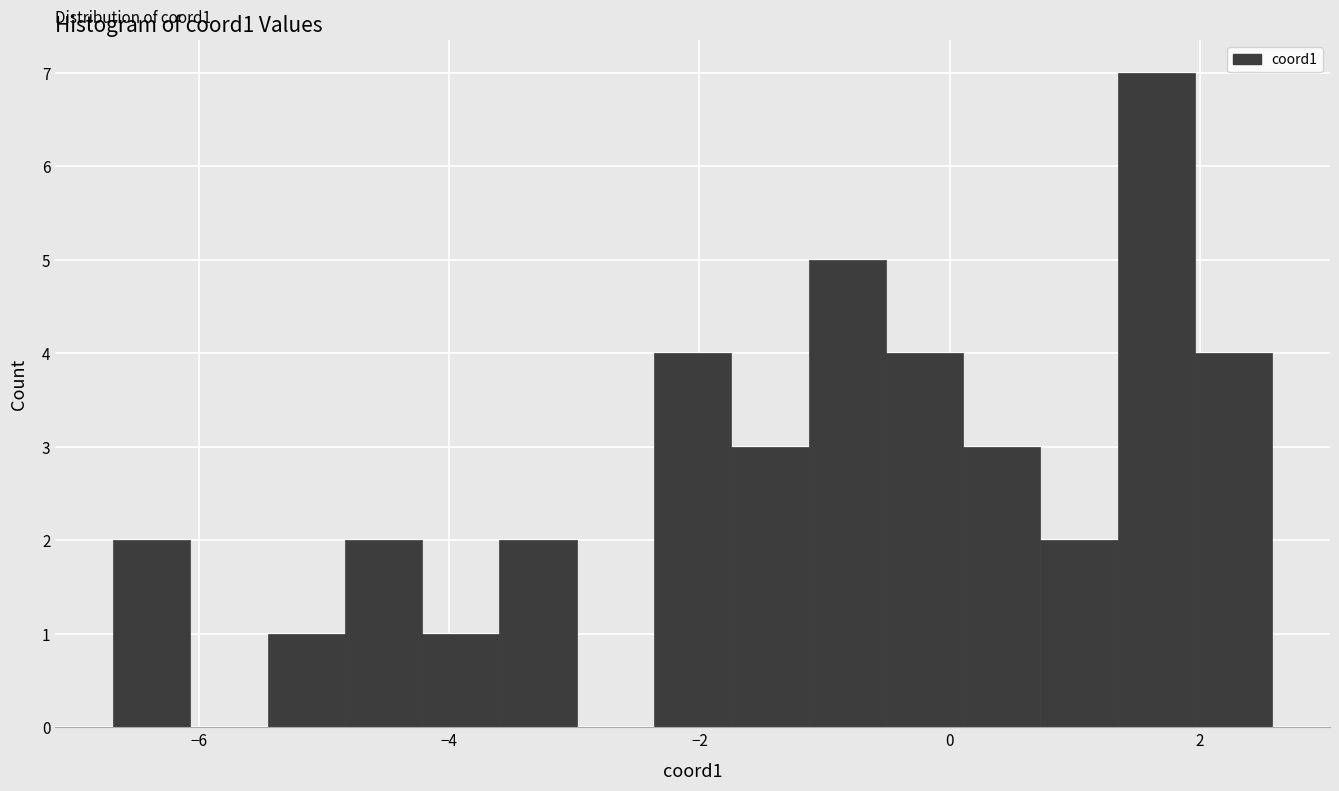

Around what value on the x-axis is the tallest bar? Give the approximate position of its centre, as read against the axis.

1.6